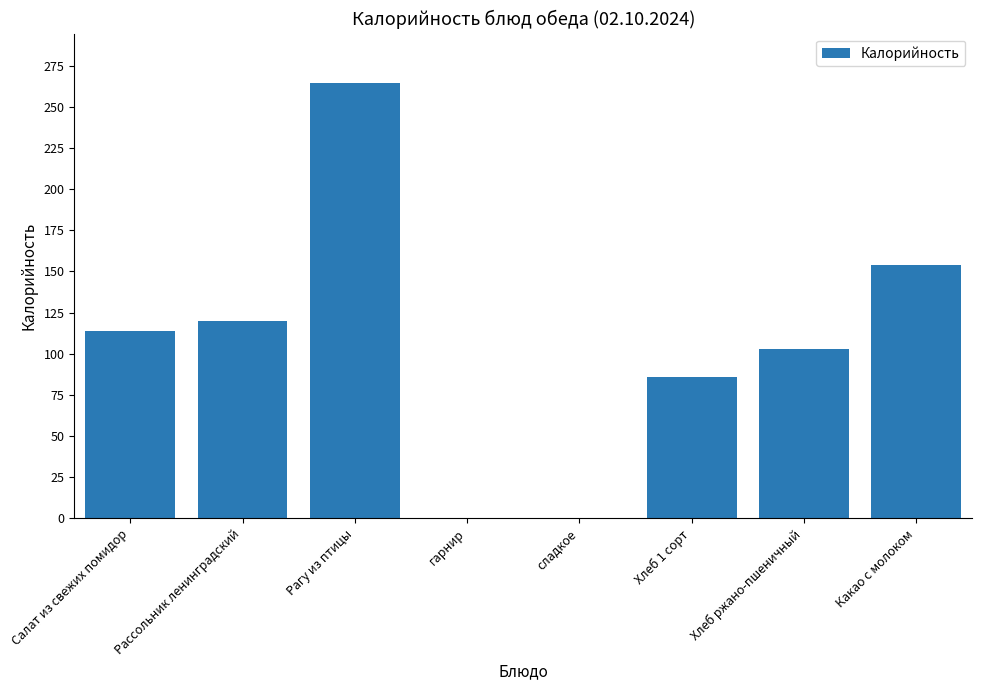

What is the maximum value shown in the chart?

264.5